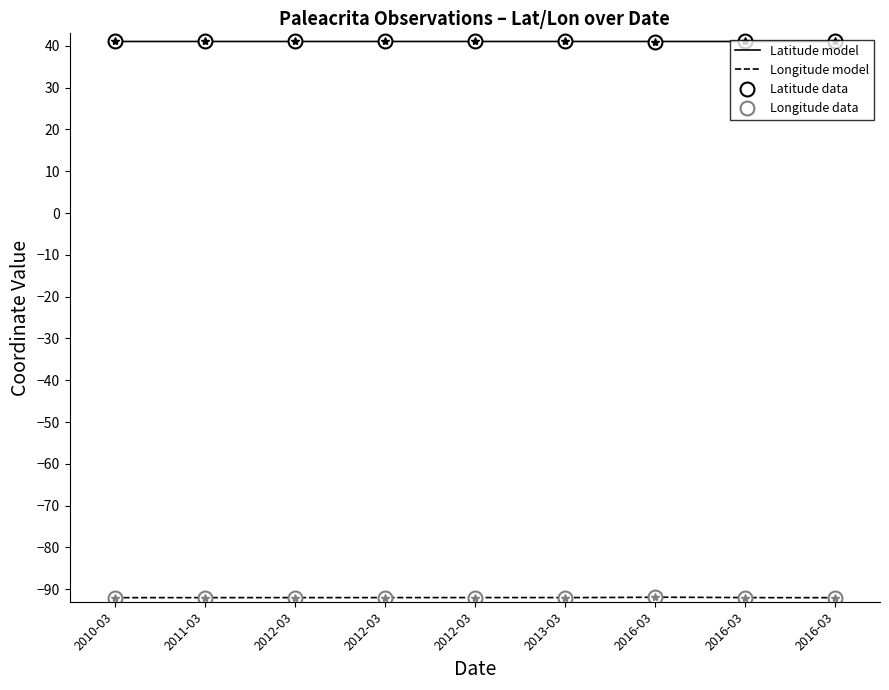

Which category has the highest value across all series?

2010-03